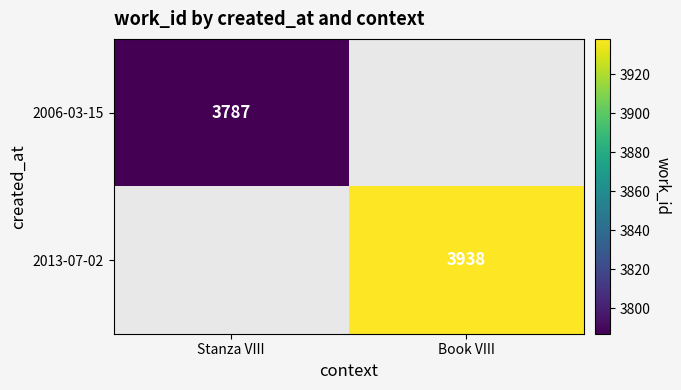

At how many categories does at least one series exceed 3799?

1